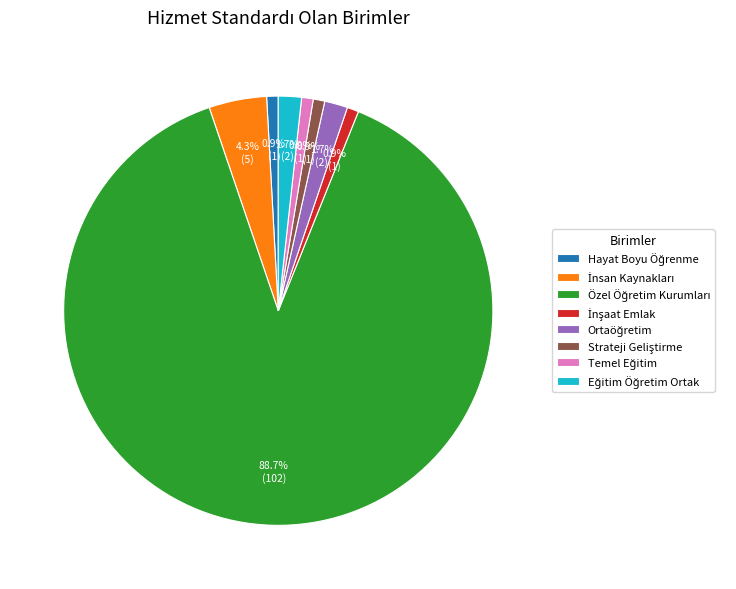

Does any single category account for the majority?

Yes